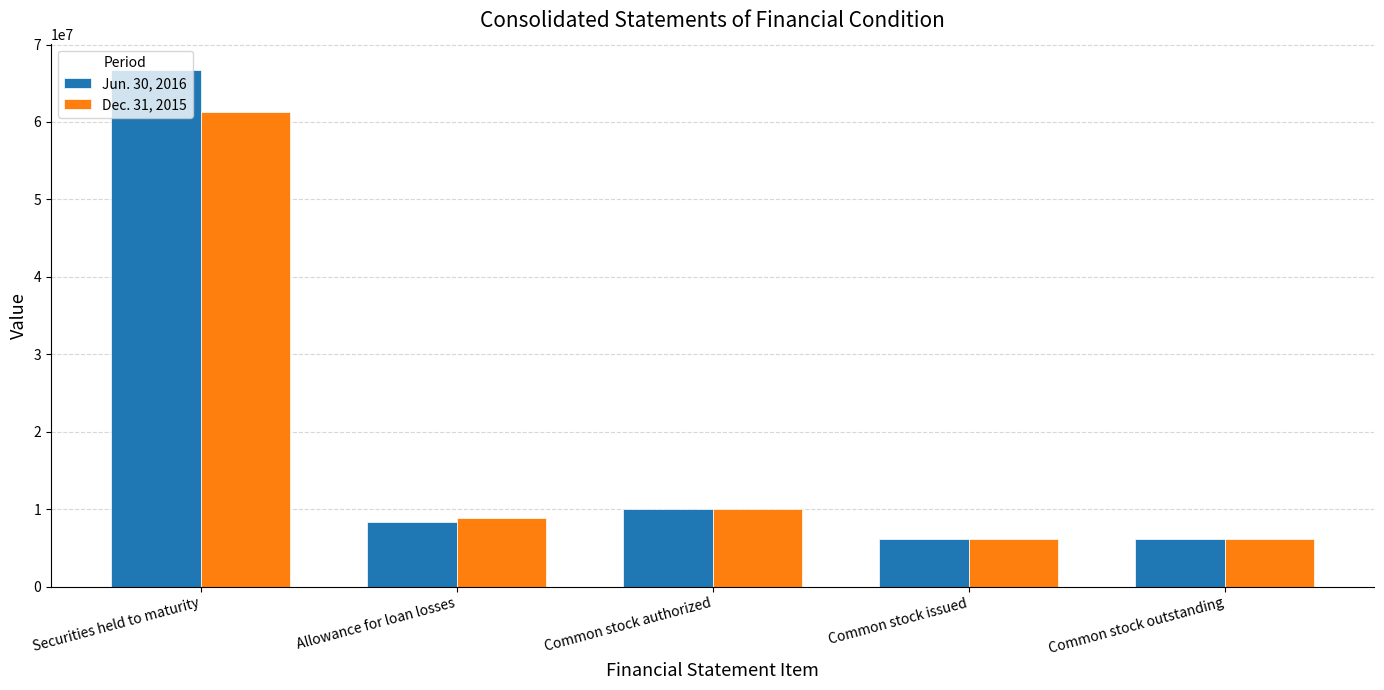

Reading left to right, transcribe all the data shown in this chart.

Jun. 30, 2016: 66772000	8388000	10000000	6113030	6113030
Dec. 31, 2015: 61281000	8823000	10000000	6085528	6085528